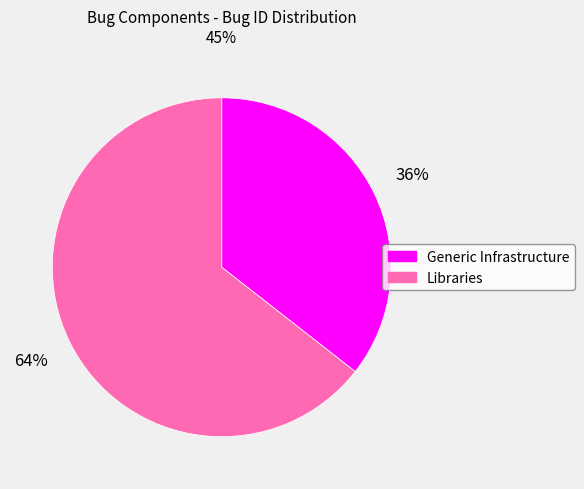

Is the sum of Generic Infrastructure and Libraries greater than half?

Yes